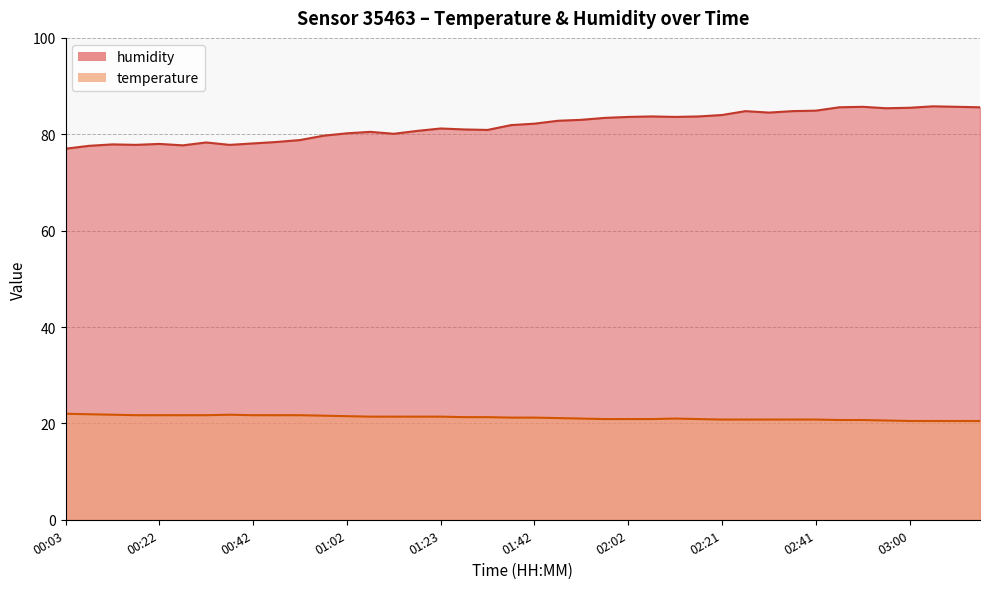

Is the value of temperature at 03:10 greater than the value of humidity at 01:28?

No